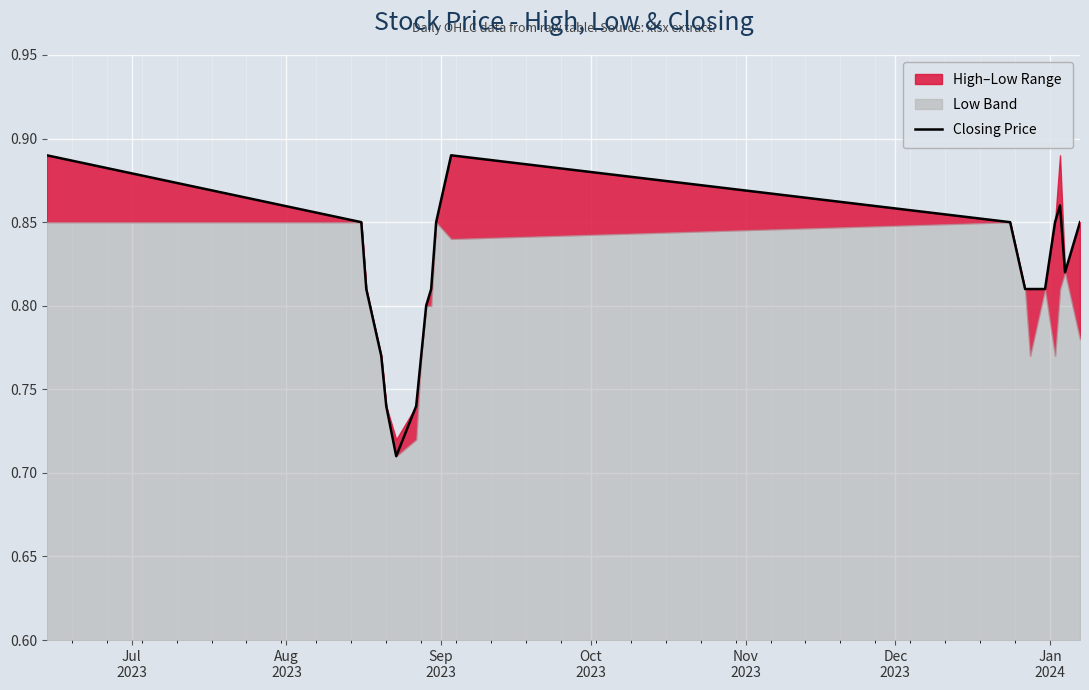

How many categories are shown in the chart?

20